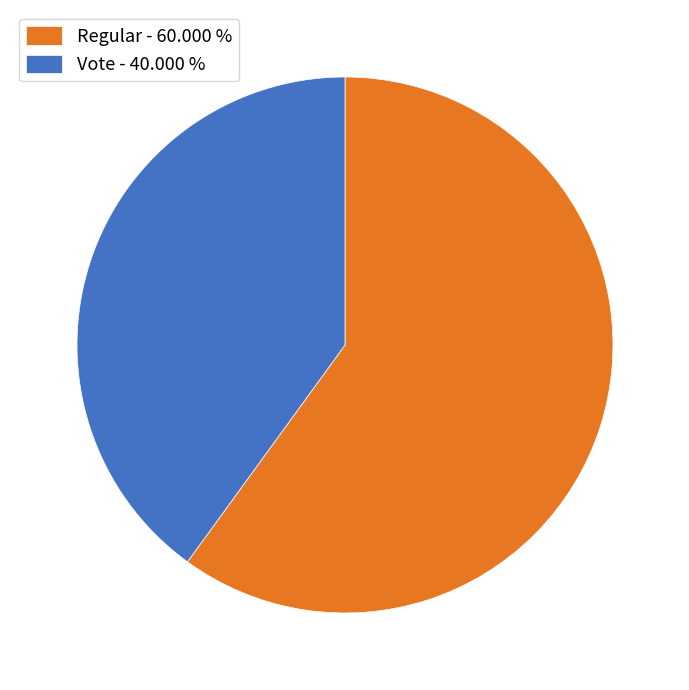

The Regular slice represents 60% of the pie. True or false?

True